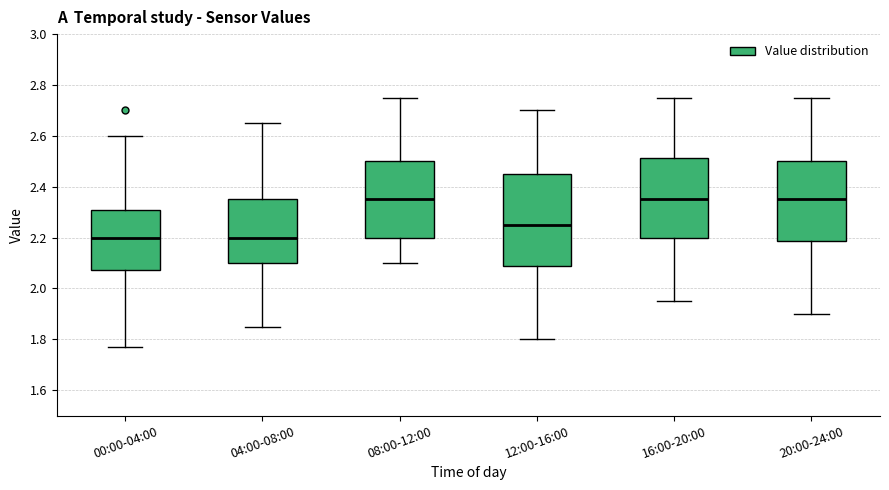

Where does the lower whisker of the box for 16:00-20:00 end on the y-axis? The values are not printed on the chart, so give them approximately, as read against the axis.

1.96